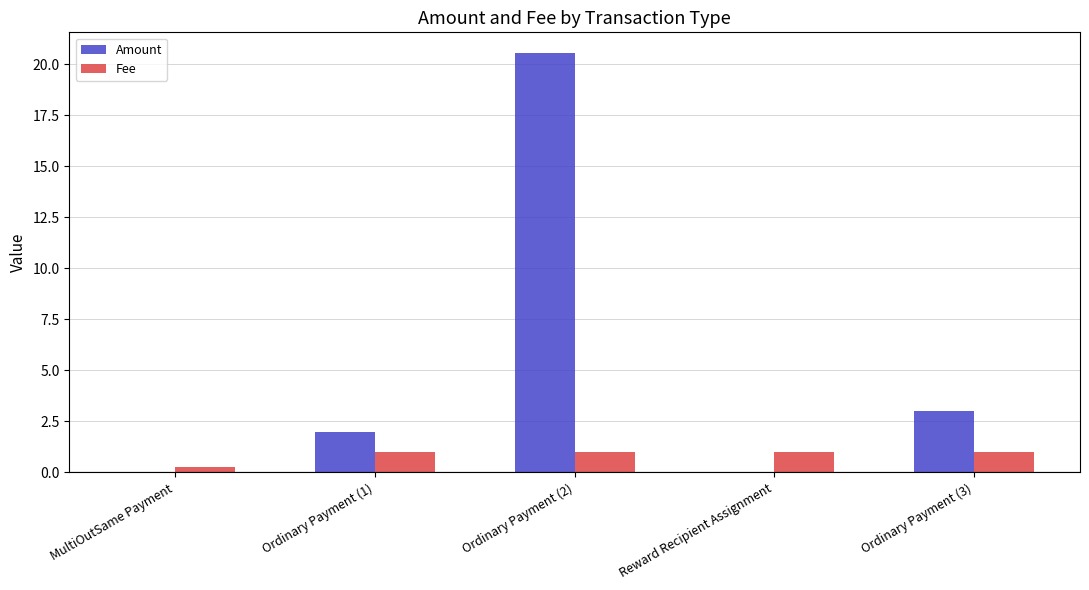

Is the value of Amount at Ordinary Payment (3) greater than the value of Fee at MultiOutSame Payment?

Yes